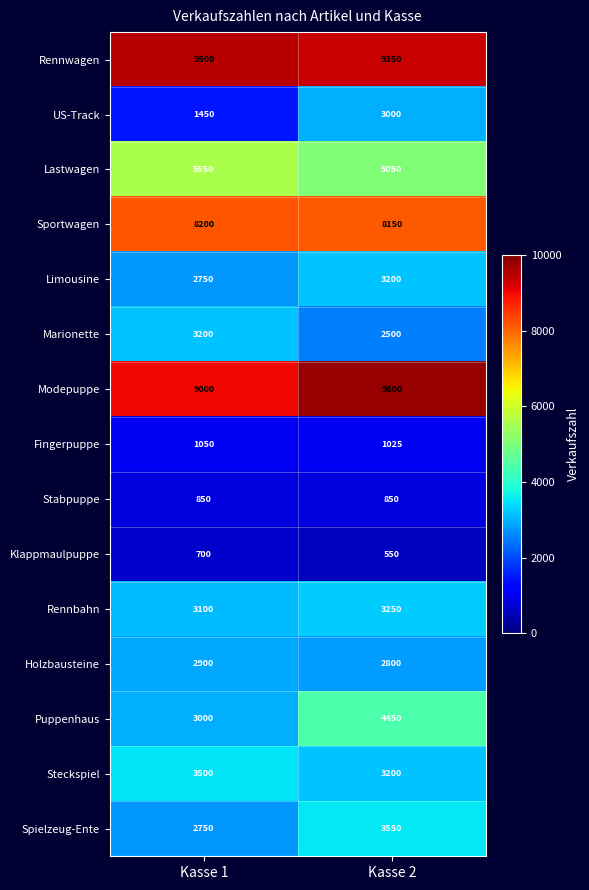

Which series changed the most between Kasse 1 and Kasse 2?

US-Track